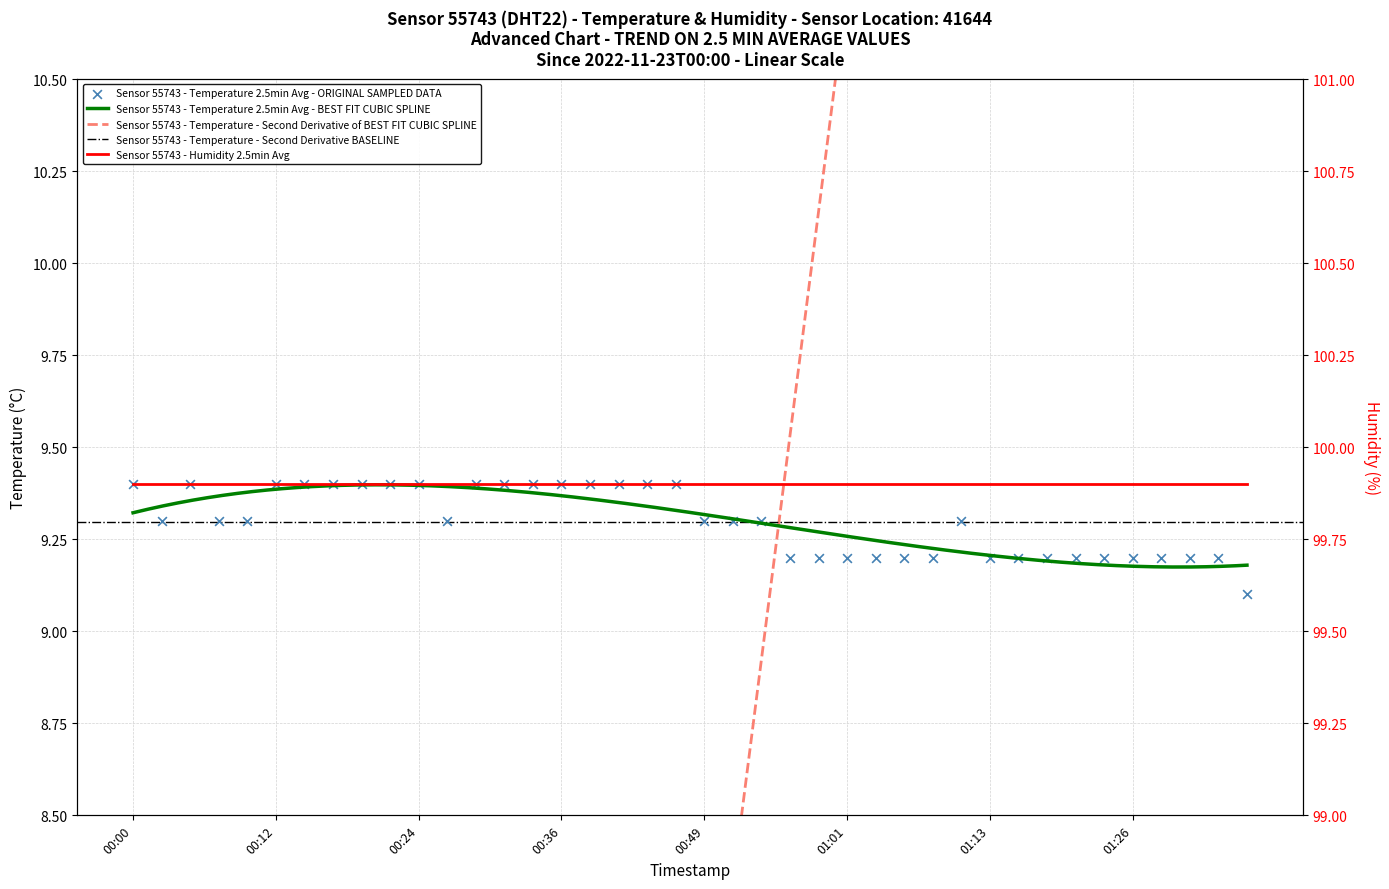

Which has a higher value, 2022-11-23T00:24:43 or 2022-11-23T00:32:02?

2022-11-23T00:24:43